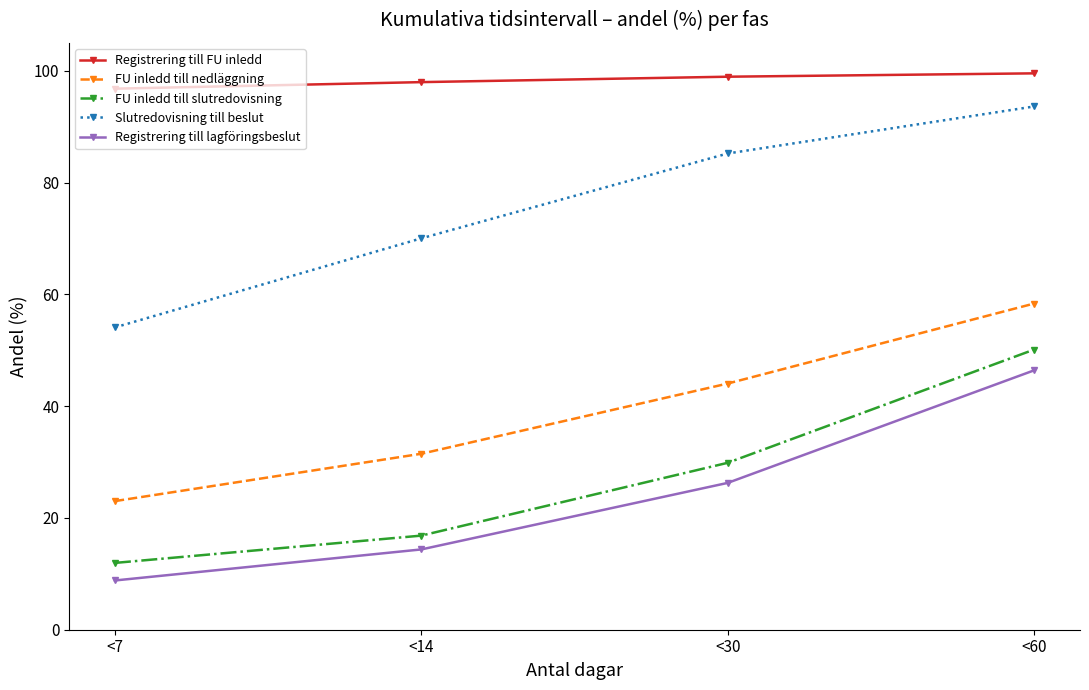

The value of Registrering till lagföringsbeslut at <14 is 3.8. True or false?

False